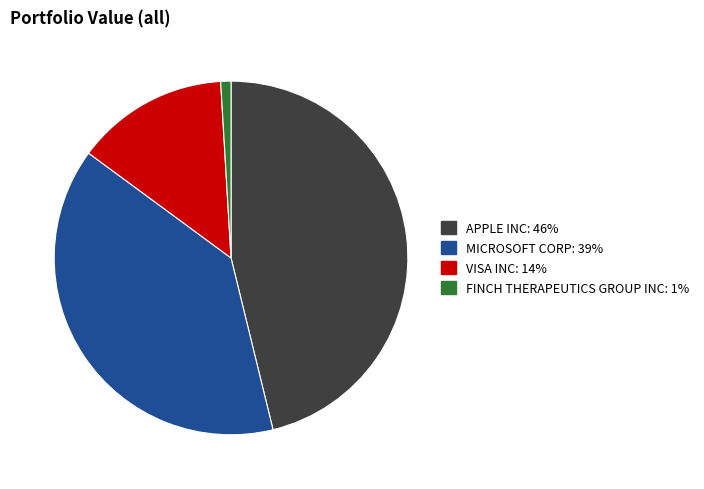

Is FINCH THERAPEUTICS GROUP INC the majority of the pie?

No